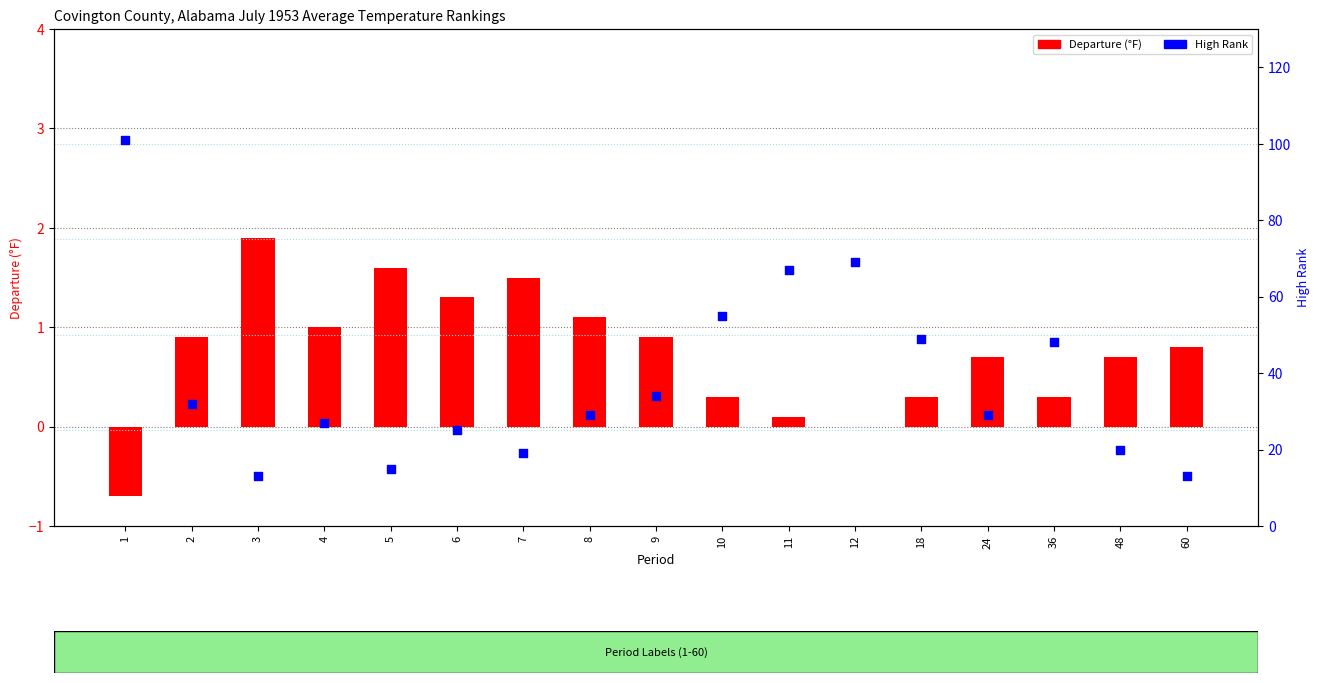

What are all the series names shown in the legend?

Departure, High Rank